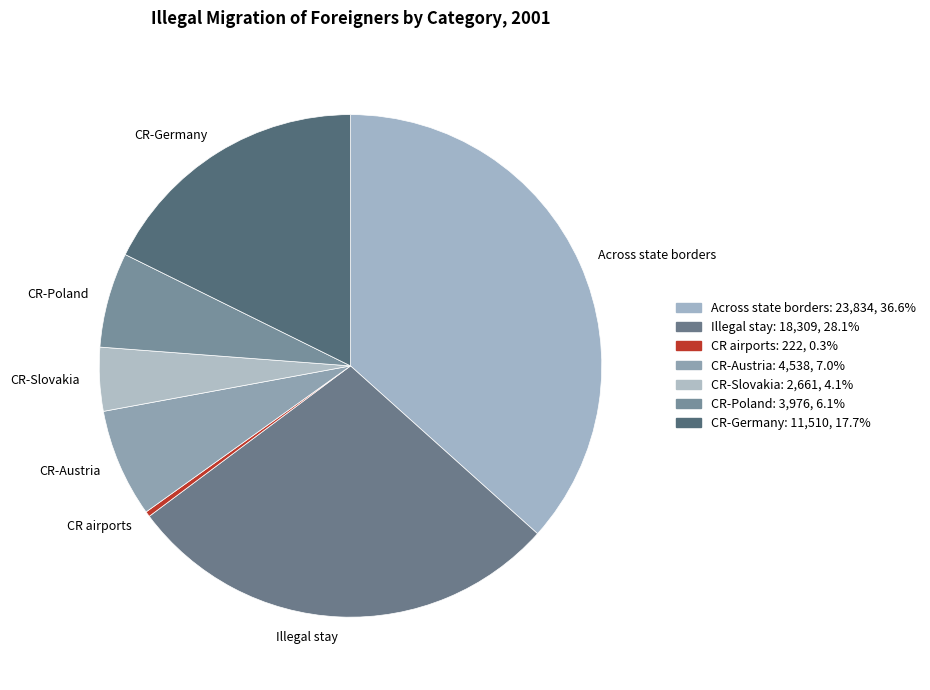

Do Illegal stay and CR-Slovakia together represent more than half of the pie?

No